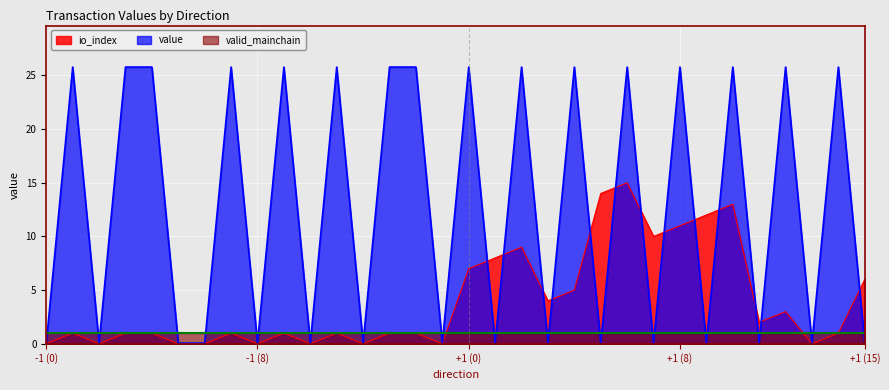

What is the difference between the second highest and second lowest values in the value series?

25.7